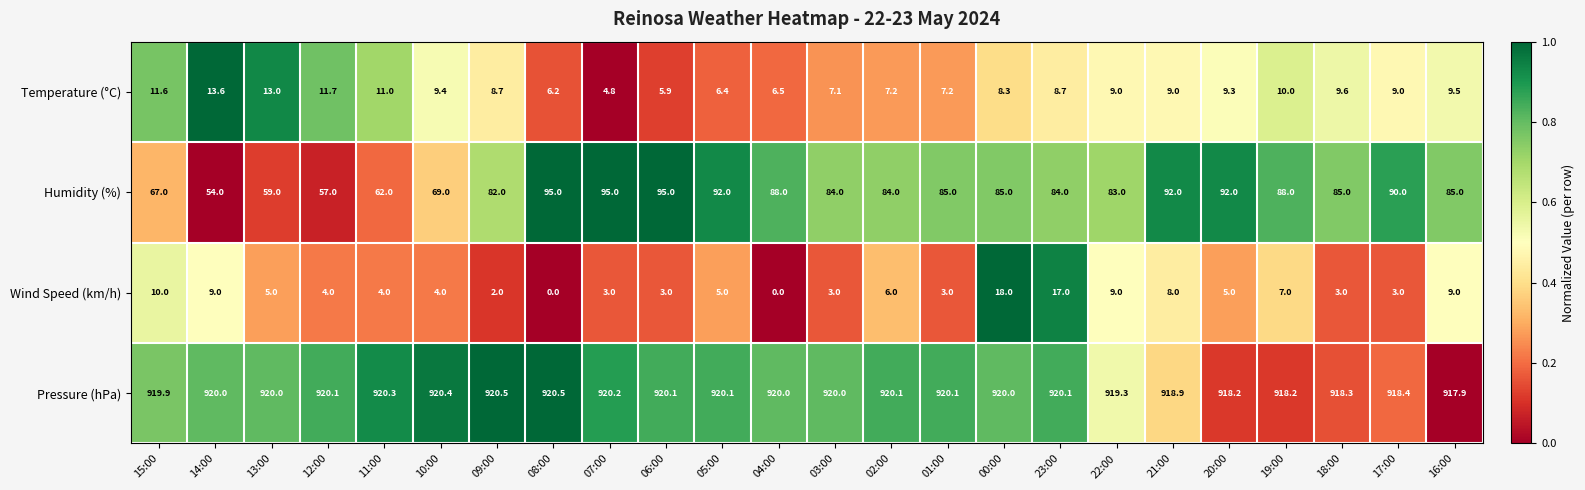

At 13:00, list the series in order from smallest to largest.

Wind Speed (km/h), Temperature (°C), Humidity (%), Pressure (hPa)